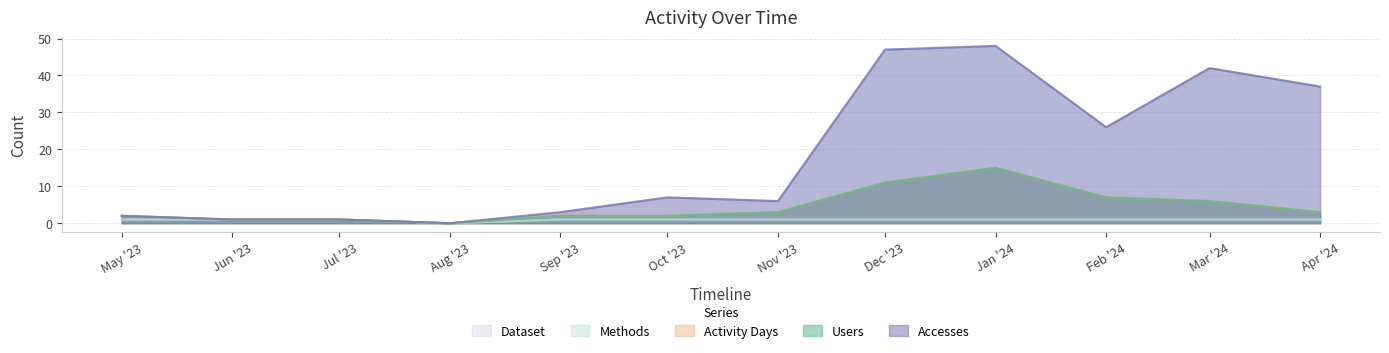

How many values in Users are above zero?

11